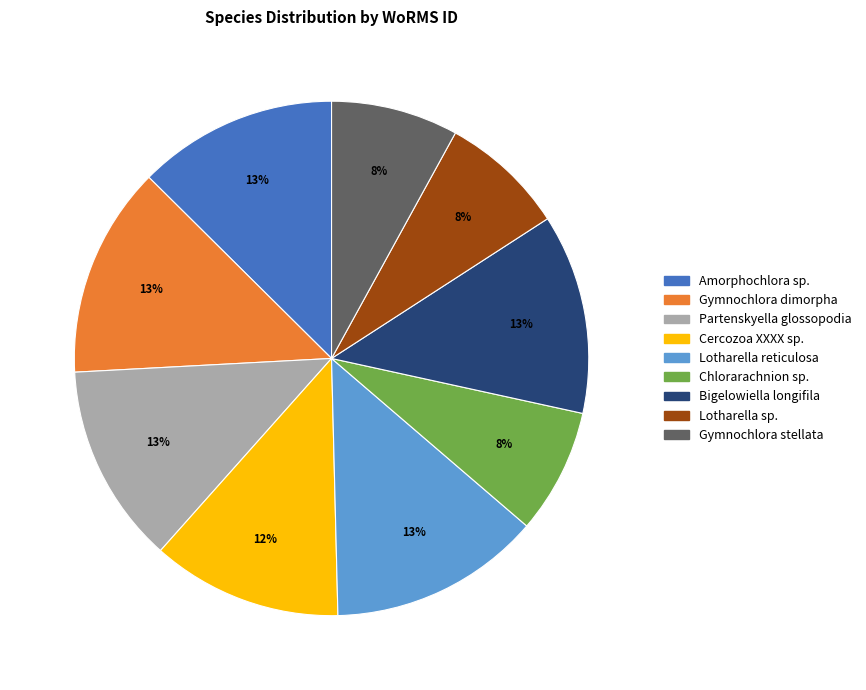

Is Gymnochlora stellata the majority of the pie?

No